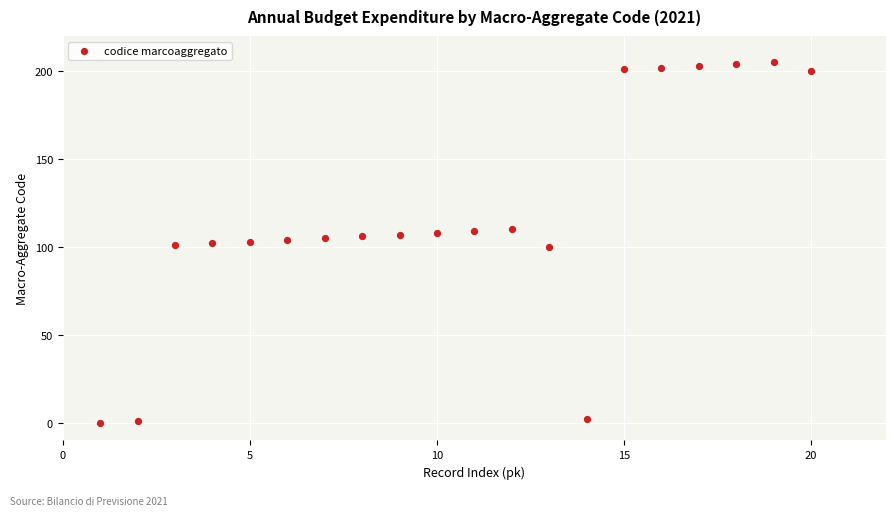

What is the range of Y values (max minus min)?

205